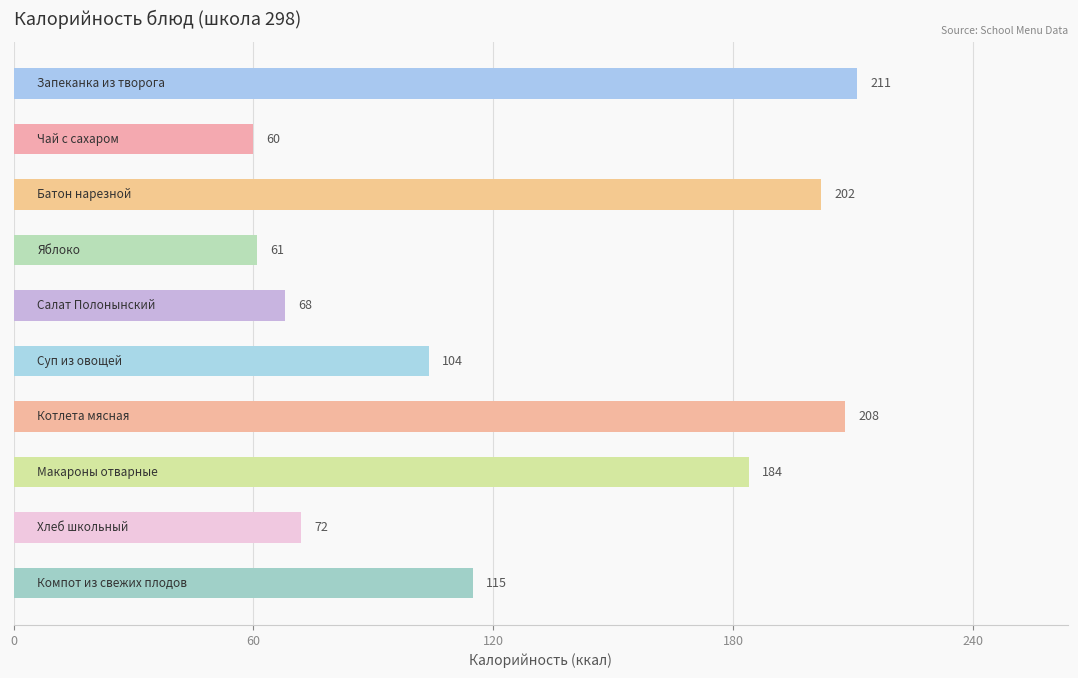

What is the sum of all values?

1285